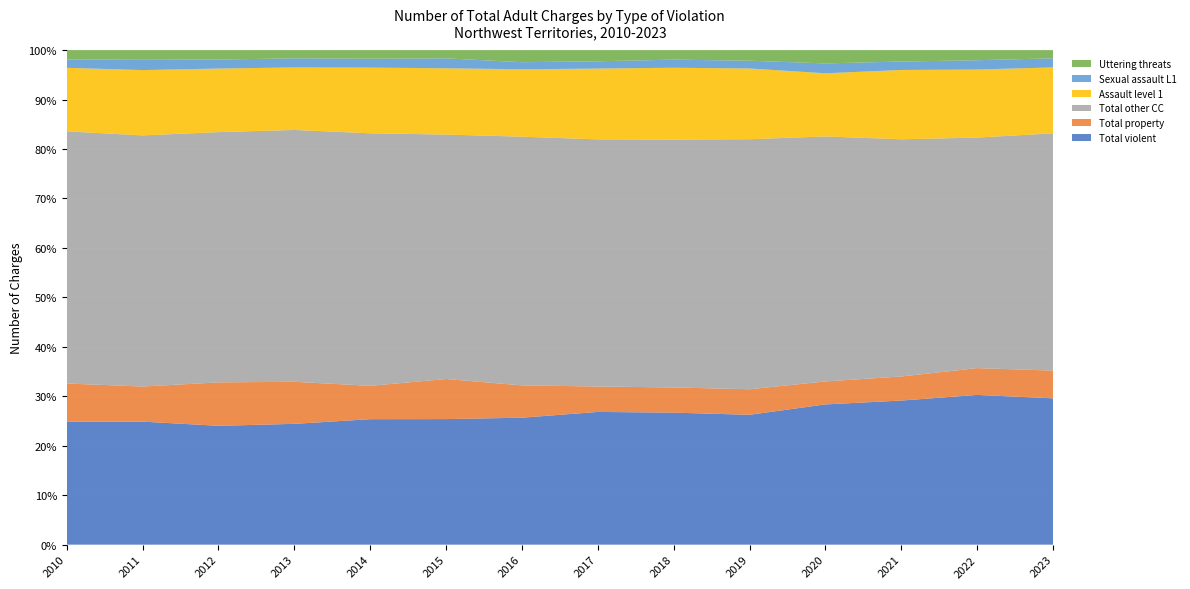

Reading left to right, extract all data points from this chart.

Total violent: 2010=1340	2011=1237	2012=1004	2013=927	2014=903	2015=1049	2016=985	2017=1128	2018=1174	2019=1321	2020=1148	2021=1095	2022=1078	2023=854
Total property: 2010=415	2011=353	2012=367	2013=323	2014=240	2015=335	2016=251	2017=216	2018=224	2019=260	2020=188	2021=183	2022=193	2023=162
Total other CC: 2010=2746	2011=2526	2012=2115	2013=1933	2014=1818	2015=2043	2016=1930	2017=2101	2018=2205	2019=2544	2020=2006	2021=1803	2022=1660	2023=1385
Assault level 1: 2010=692	2011=657	2012=537	2013=480	2014=473	2015=554	2016=523	2017=602	2018=639	2019=720	2020=517	2021=527	2022=490	2023=385
Sexual assault L1: 2010=91	2011=103	2012=76	2013=70	2014=64	2015=83	2016=55	2017=62	2018=72	2019=79	2020=81	2021=64	2022=67	2023=53
Uttering threats: 2010=102	2011=98	2012=80	2013=63	2014=62	2015=69	2016=94	2017=95	2018=85	2019=108	2020=109	2021=87	2022=73	2023=48